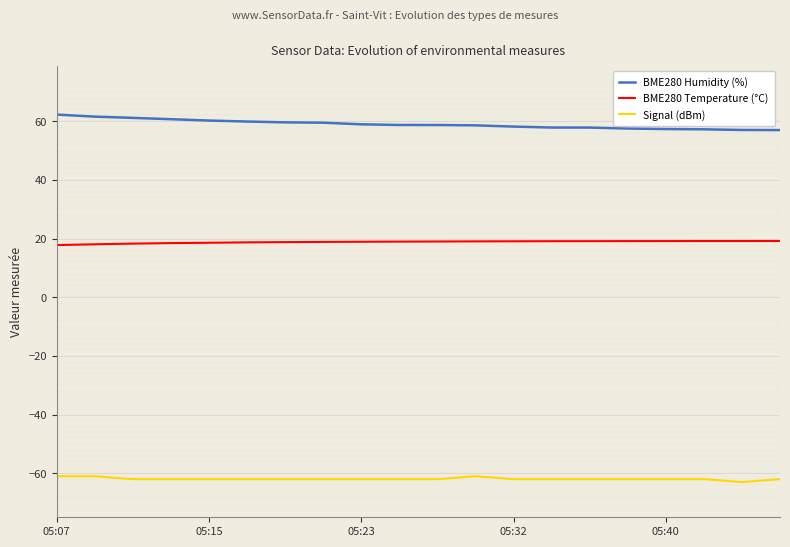

Reading left to right, transcribe all the data shown in this chart.

BME280 Humidity (%): 62.3	61.6	61.2	60.7	60.3	59.9	59.6	59.5	59.0	58.8	58.8	58.6	58.2	57.9	57.9	57.5	57.4	57.3	57.1	57.0
BME280 Temperature (°C): 17.8	18.1	18.3	18.5	18.6	18.7	18.8	18.9	18.9	19.0	19.0	19.1	19.1	19.1	19.1	19.2	19.2	19.2	19.2	19.2
Signal (dBm): -61.0	-61.0	-62.0	-62.0	-62.0	-62.0	-62.0	-62.0	-62.0	-62.0	-62.0	-61.0	-62.0	-62.0	-62.0	-62.0	-62.0	-62.0	-63.0	-62.0